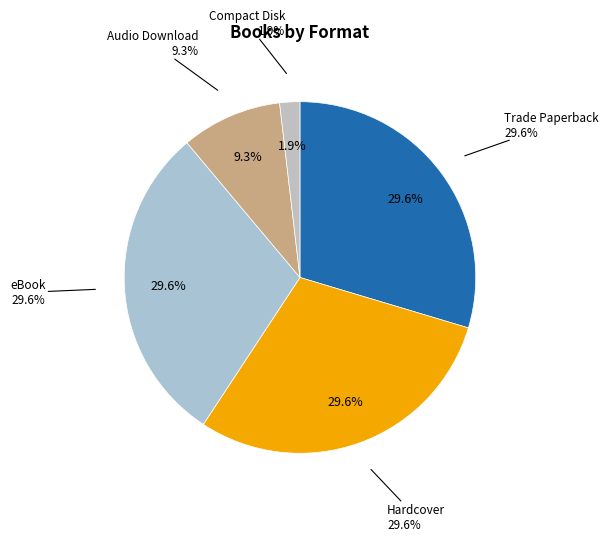

Is there any slice that represents more than half of the pie?

No